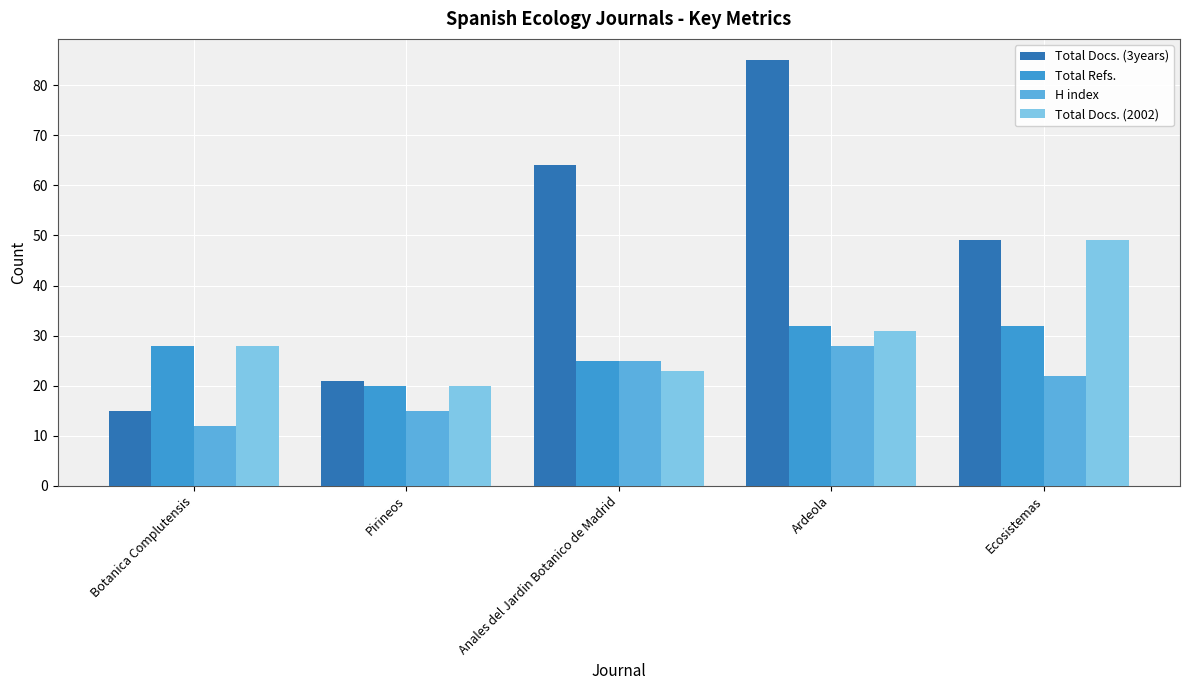

At which label does Total Docs. (2002) first exceed 28?

Ardeola